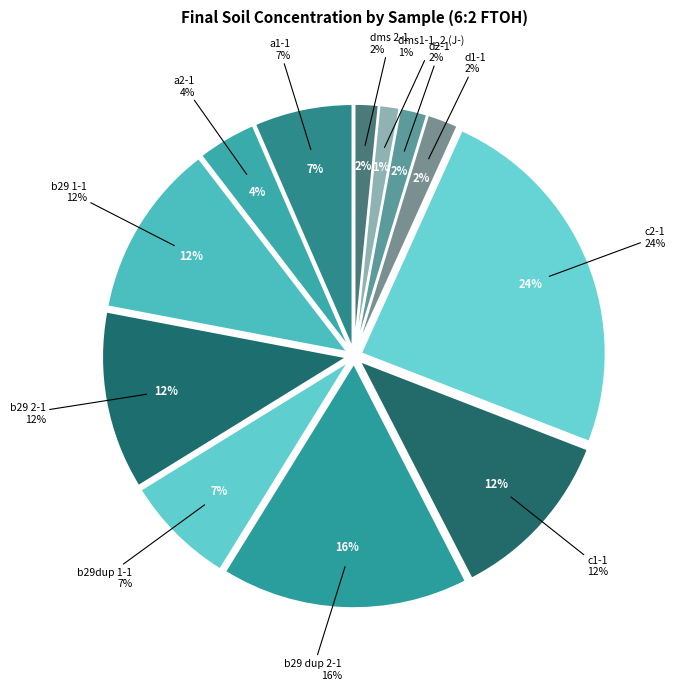

To the nearest percent, what is the combined percentage of b29 dup 2-1 and b29 2-1?

28%